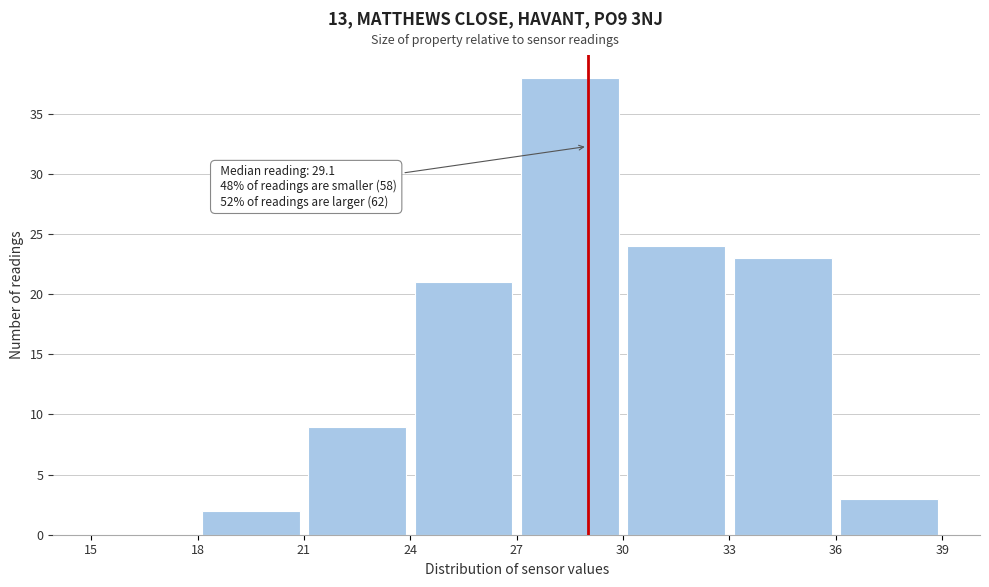

Over which range of the x-axis is the bar tallest?

27 to 30